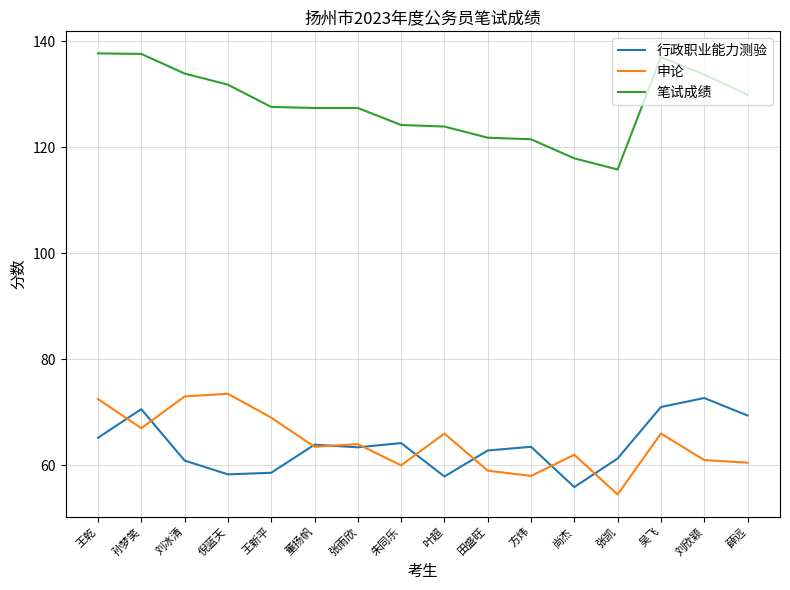

Rank the series by their maximum value, from highest to lowest.

笔试成绩, 申论, 行政职业能力测验